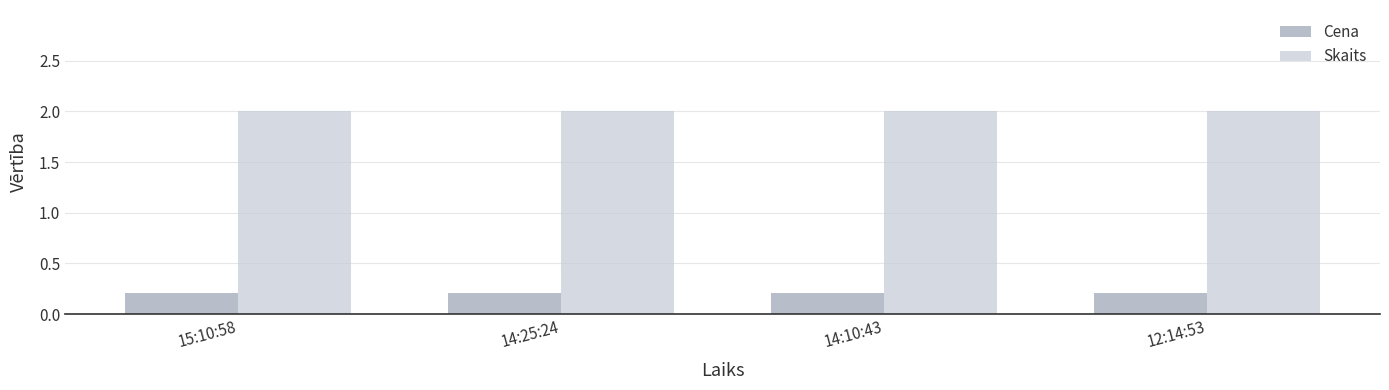

Is it true that Skaits equals 2.0 at 15:10:58?

True